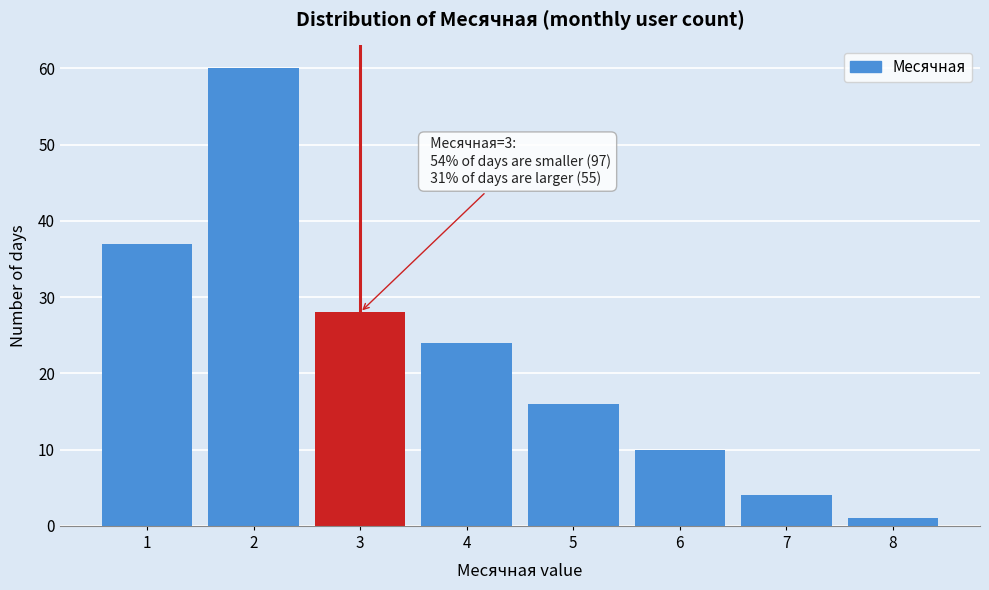

Over which range of the x-axis is the bar tallest?

1.5 to 2.5